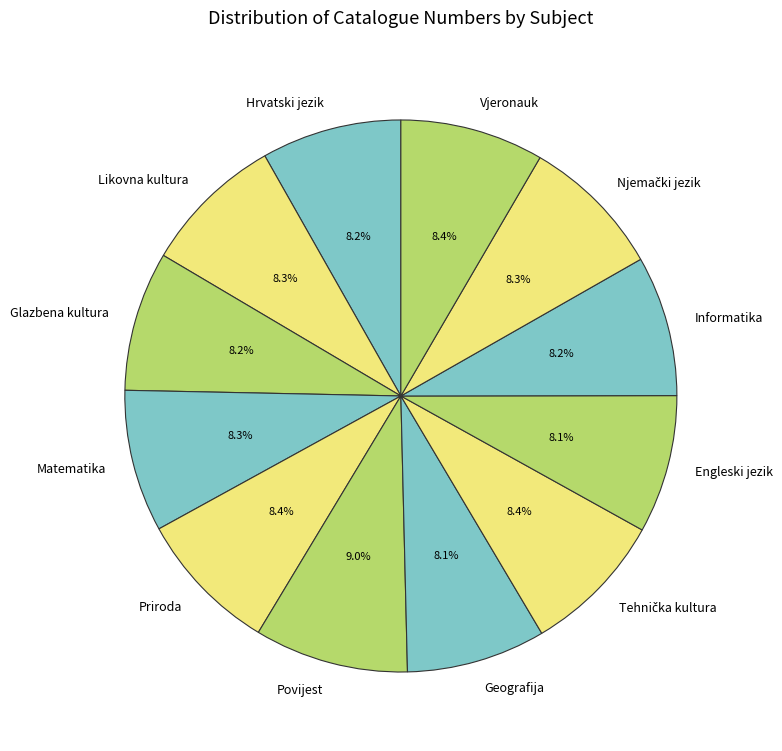

What is the ratio of the value at Hrvatski jezik to the value at Vjeronauk?

1.0